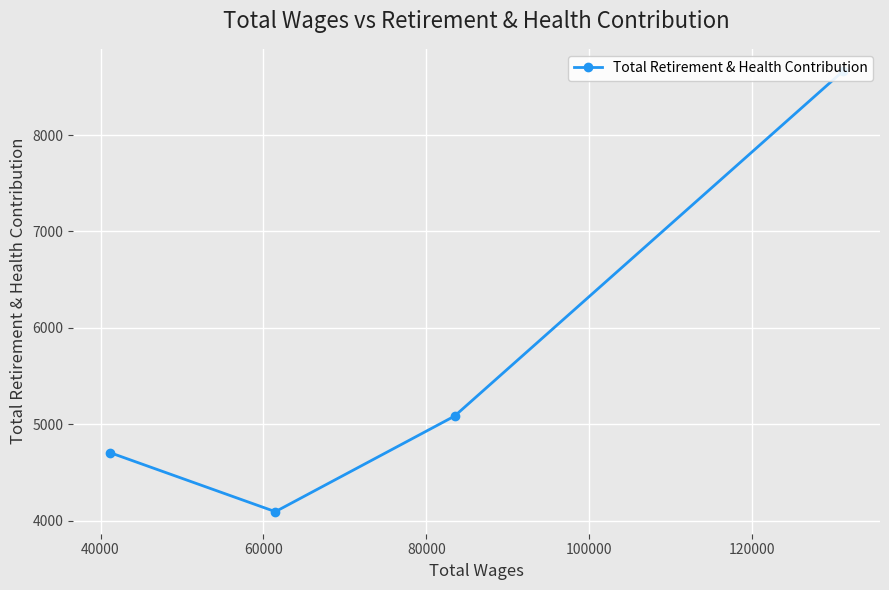

Between 60000 and 40000, which is larger?

40000